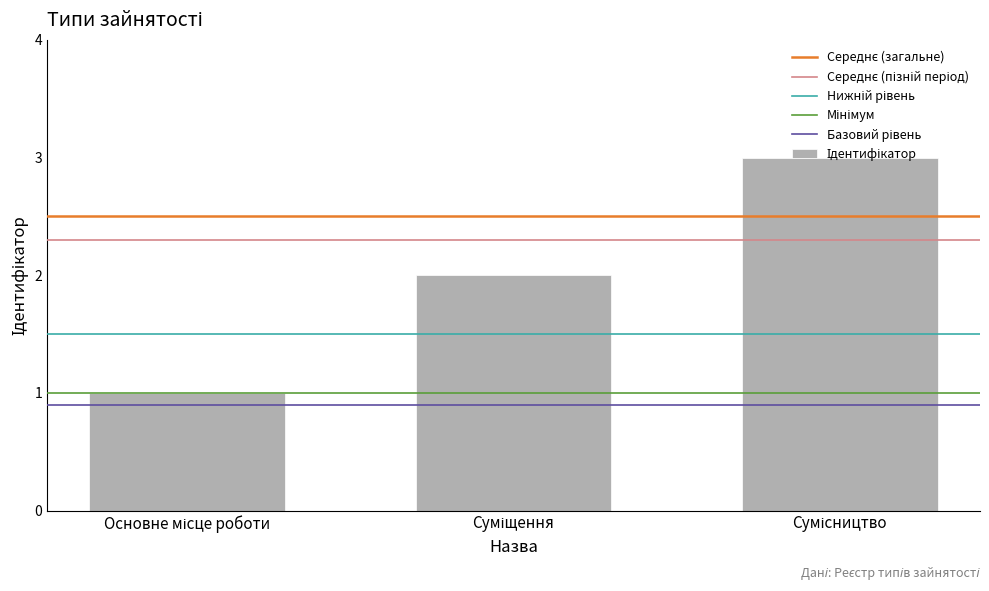

What is the difference between the maximum and minimum values?

2